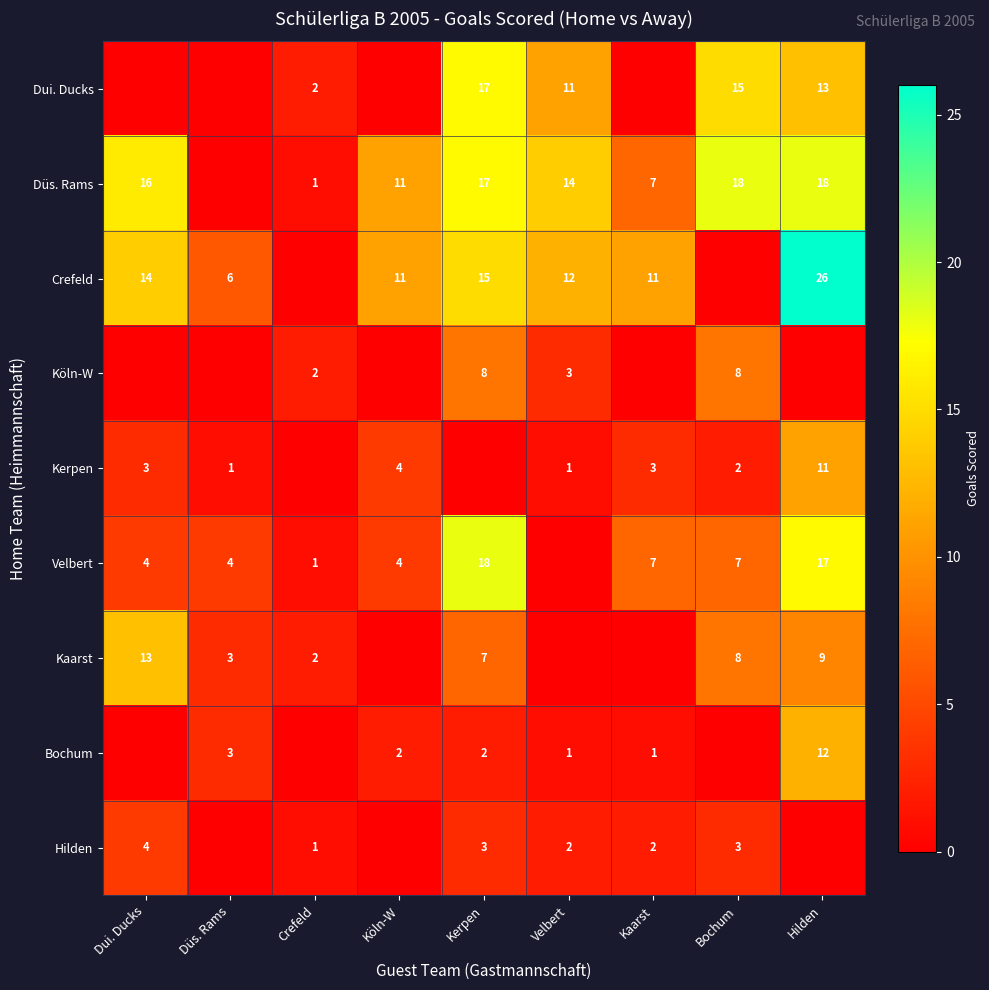

What is the difference between the maximum and minimum values in the Düs. Rams series?

18